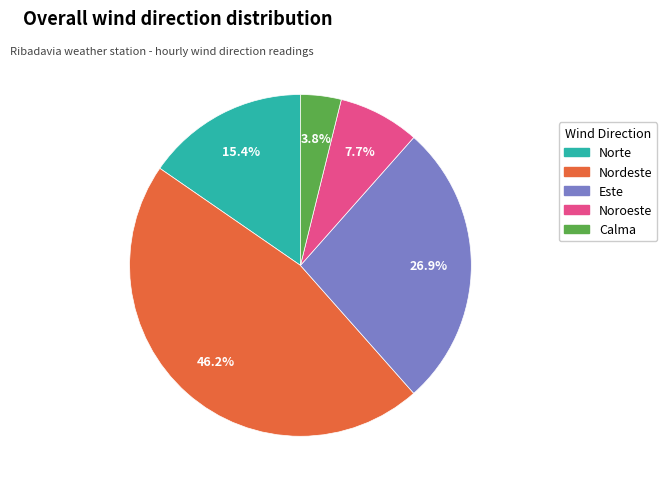

True or false: Calma accounts for 14% of the total.

False